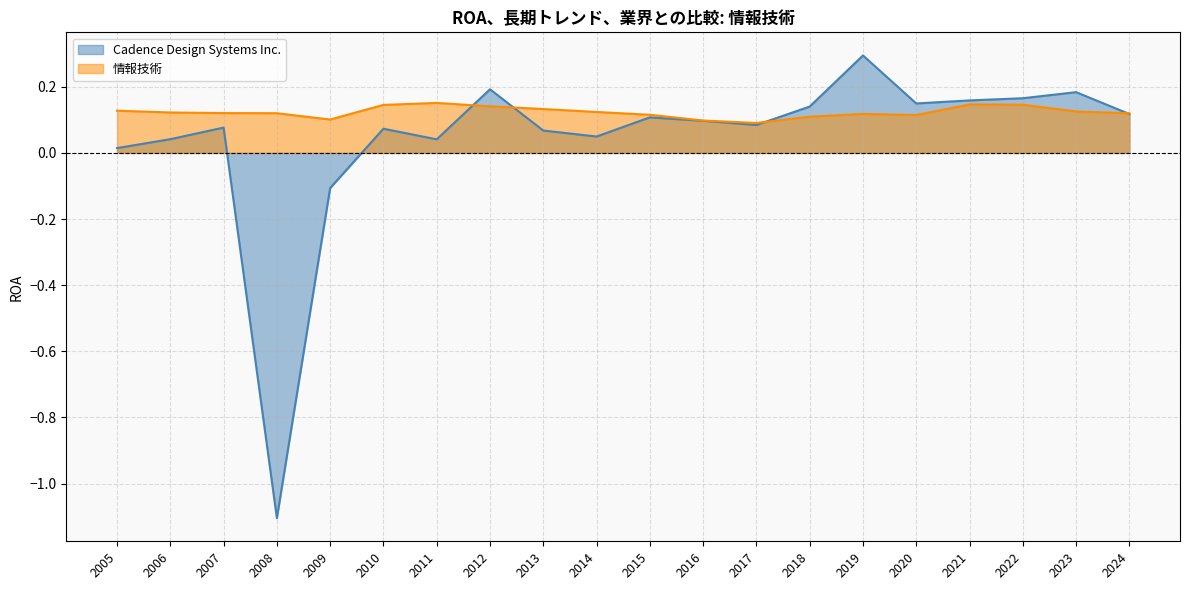

Reading right to left, what are all the values shown in this chart?

Cadence Design Systems Inc.: 2005=0.0	2006=0.0	2007=0.1	2008=-1.1	2009=-0.1	2010=0.1	2011=0.0	2012=0.2	2013=0.1	2014=0.0	2015=0.1	2016=0.1	2017=0.1	2018=0.1	2019=0.3	2020=0.1	2021=0.2	2022=0.2	2023=0.2	2024=0.1
情報技術: 2005=0.1	2006=0.1	2007=0.1	2008=0.1	2009=0.1	2010=0.1	2011=0.2	2012=0.1	2013=0.1	2014=0.1	2015=0.1	2016=0.1	2017=0.1	2018=0.1	2019=0.1	2020=0.1	2021=0.1	2022=0.1	2023=0.1	2024=0.1